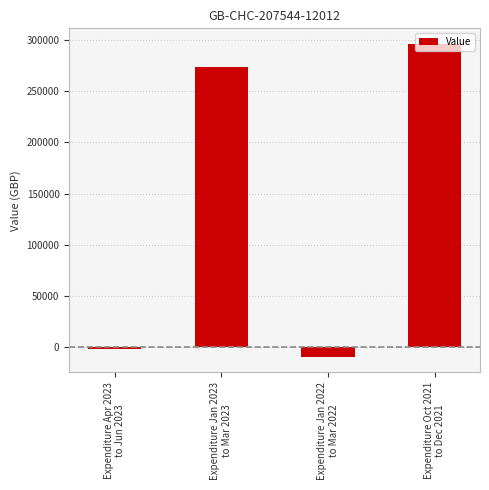

What is the label of the 1st bar from the right?

Expenditure Oct 2021
to Dec 2021